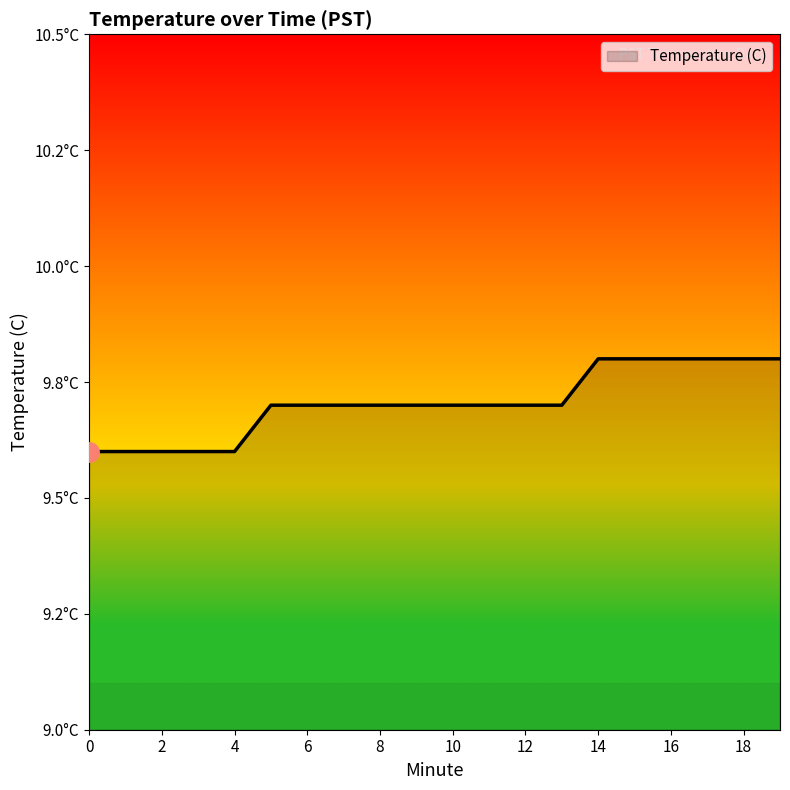

Reading left to right, transcribe all the data shown in this chart.

0=9.6	1=9.6	2=9.6	3=9.6	4=9.6	5=9.7	6=9.7	7=9.7	8=9.7	9=9.7	10=9.7	11=9.7	12=9.7	13=9.7	14=9.8	15=9.8	16=9.8	17=9.8	18=9.8	19=9.8